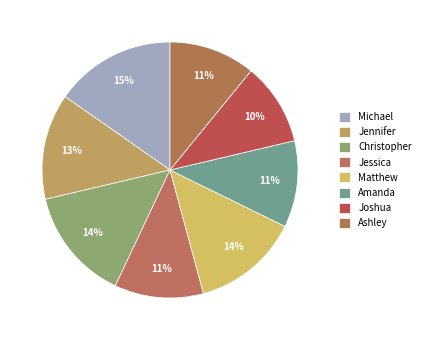

Count the number of slices in the pie.

8